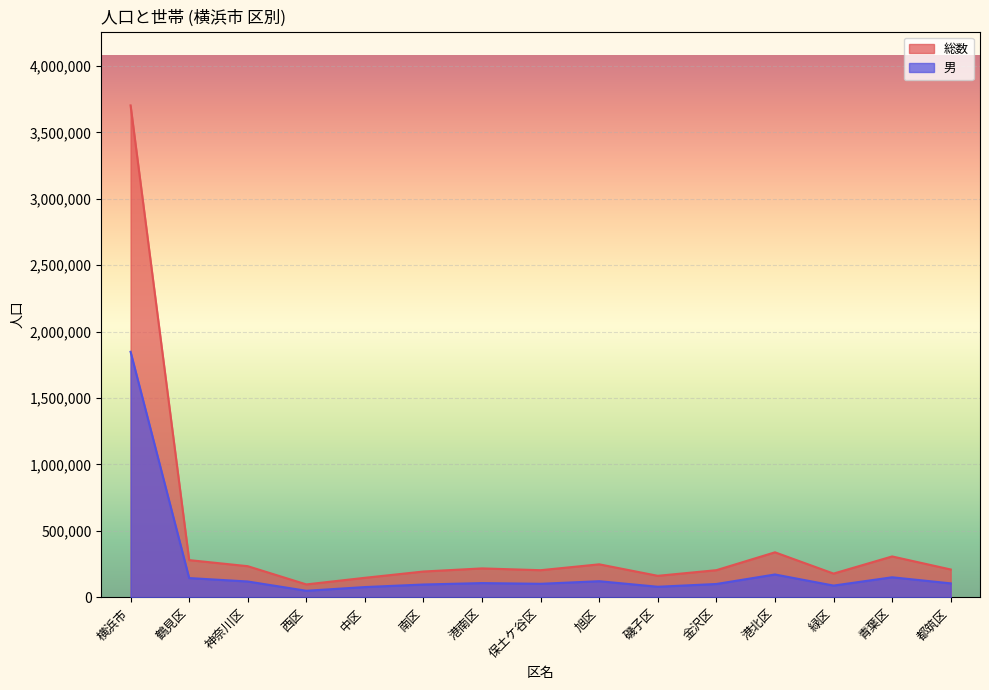

What is the label of the 10th point from the left?

磯子区